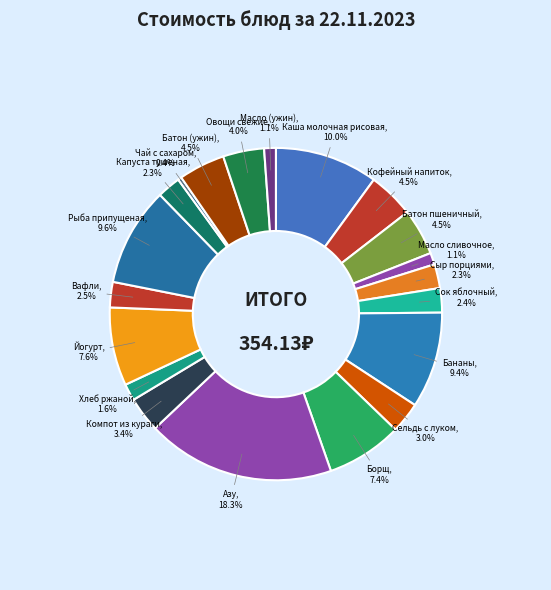

How many segments does this pie chart have?

20